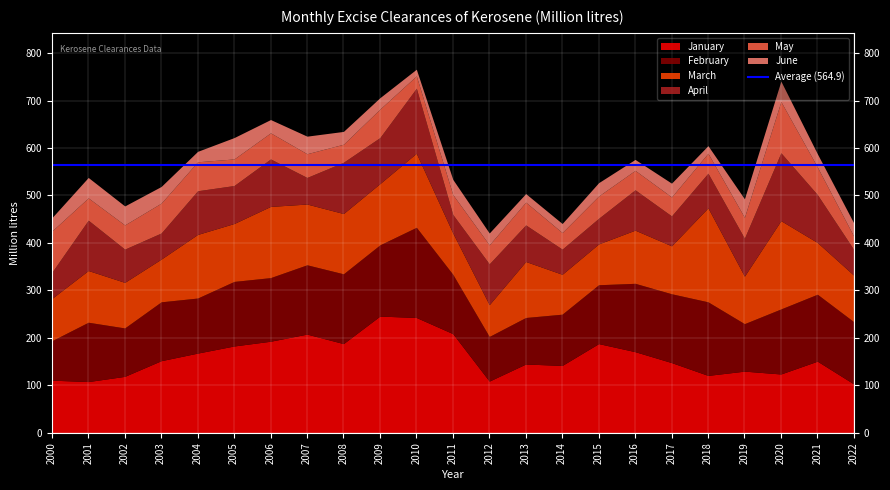

Between 2004 and 2017, which series saw the biggest shift?

March